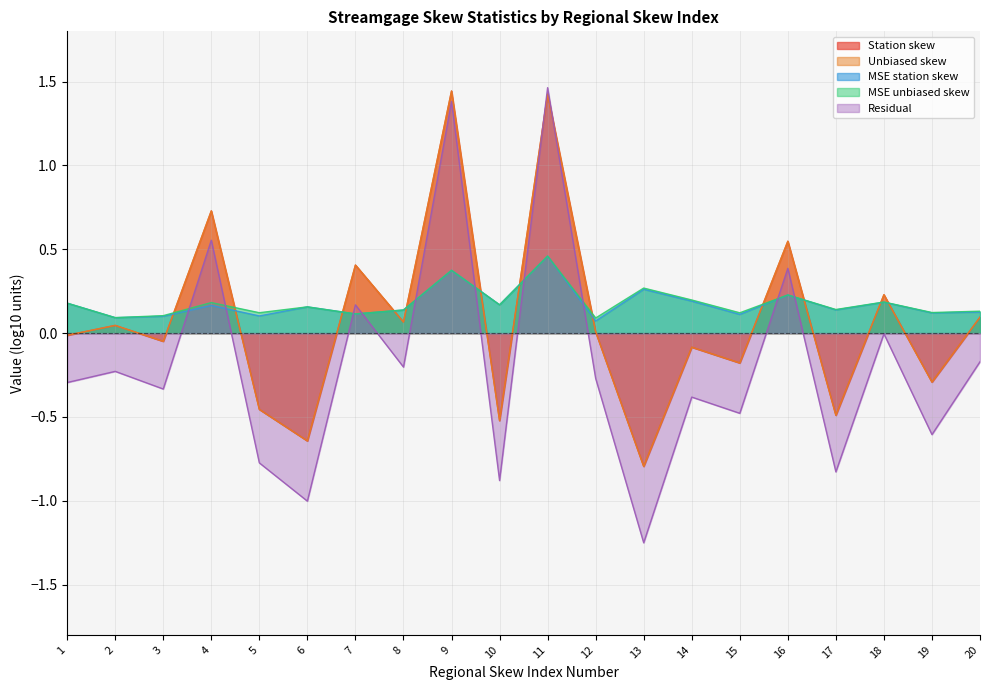

Does the chart display data point markers on the line(s)?

No